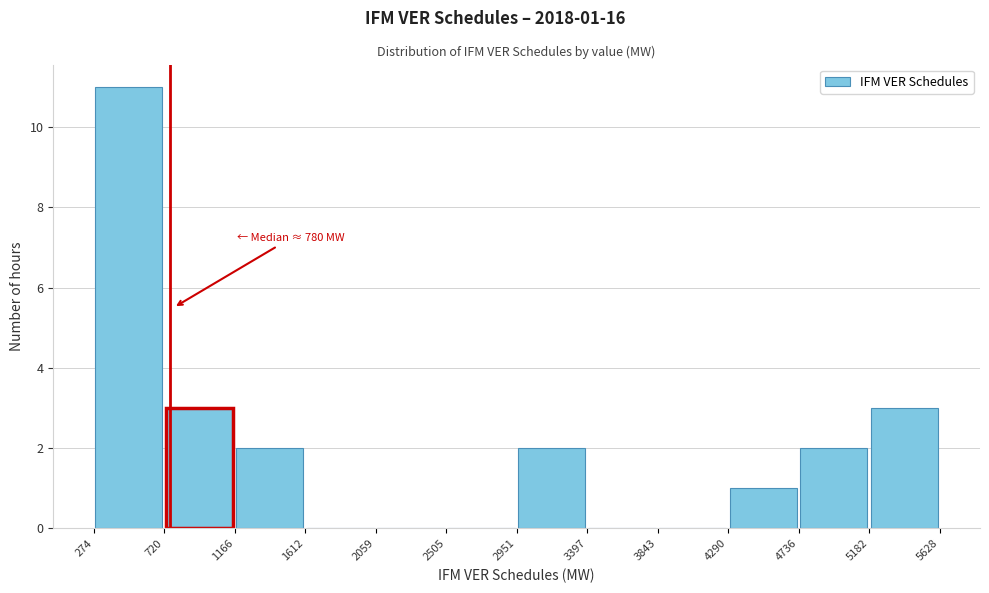

Which range on the x-axis has the tallest bar?

274 to 720